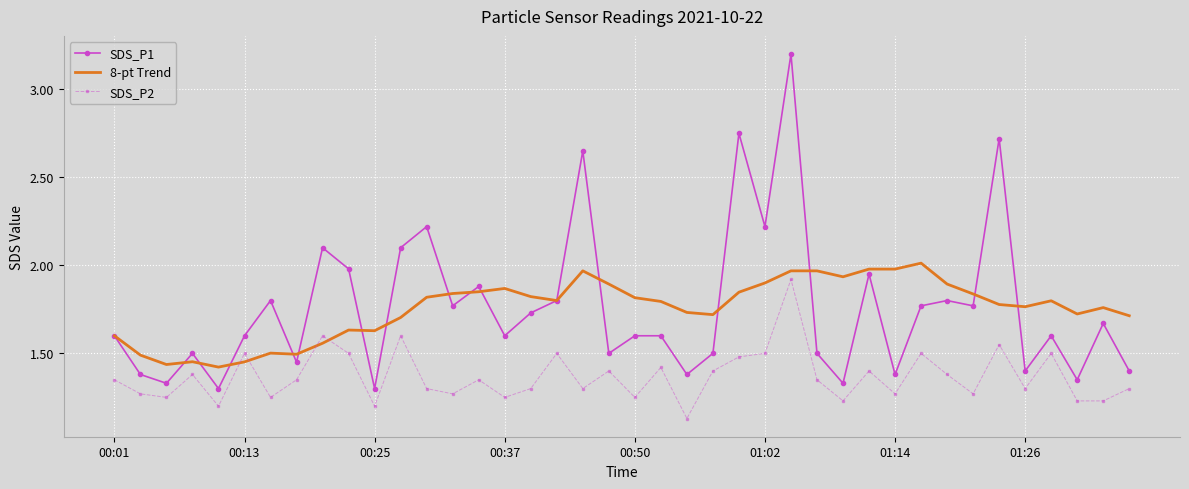

Which series has the largest range (max minus min)?

SDS_P1